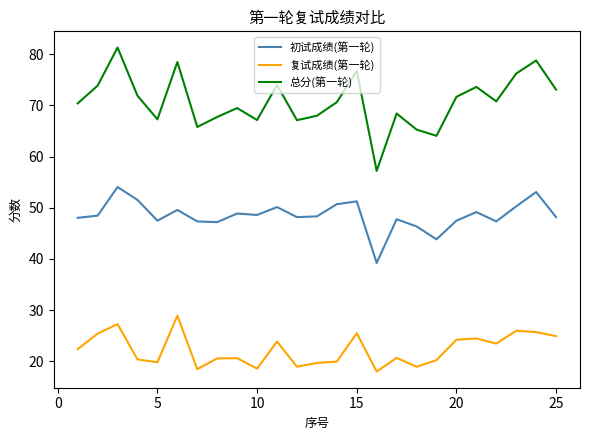

Which series has the largest total across all categories?

总分(第一轮)